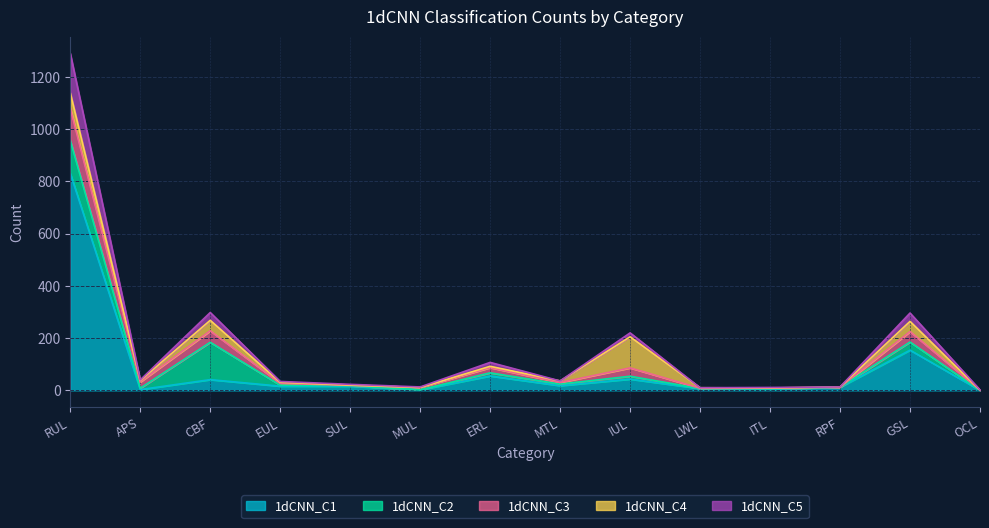

List the labels in order of 1dCNN_C4 value, smallest first.

MUL, OCL, SUL, ITL, RPF, LWL, EUL, ERL, APS, MTL, GSL, CBF, RUL, IUL